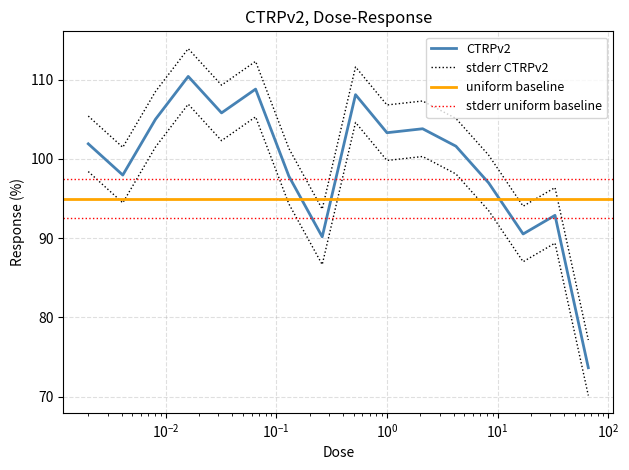

Where is the first local minimum?

0.0041